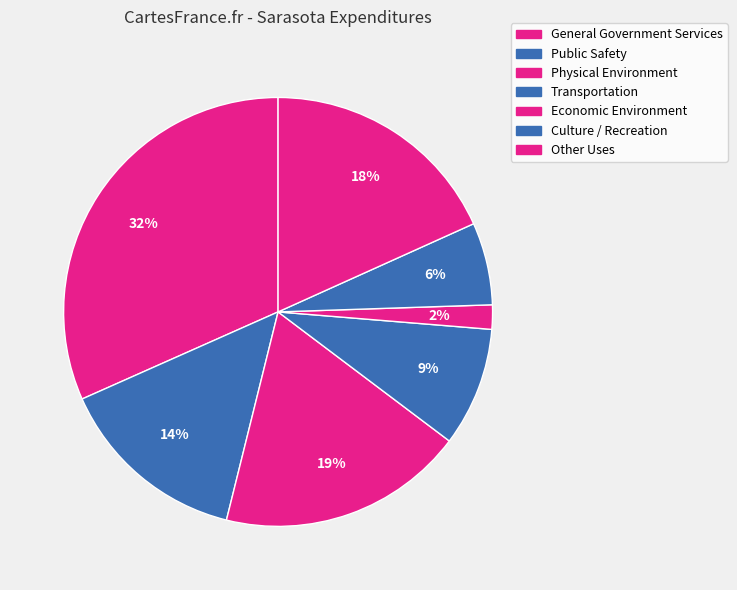

Which category has the smallest portion of the pie?

Economic Environment